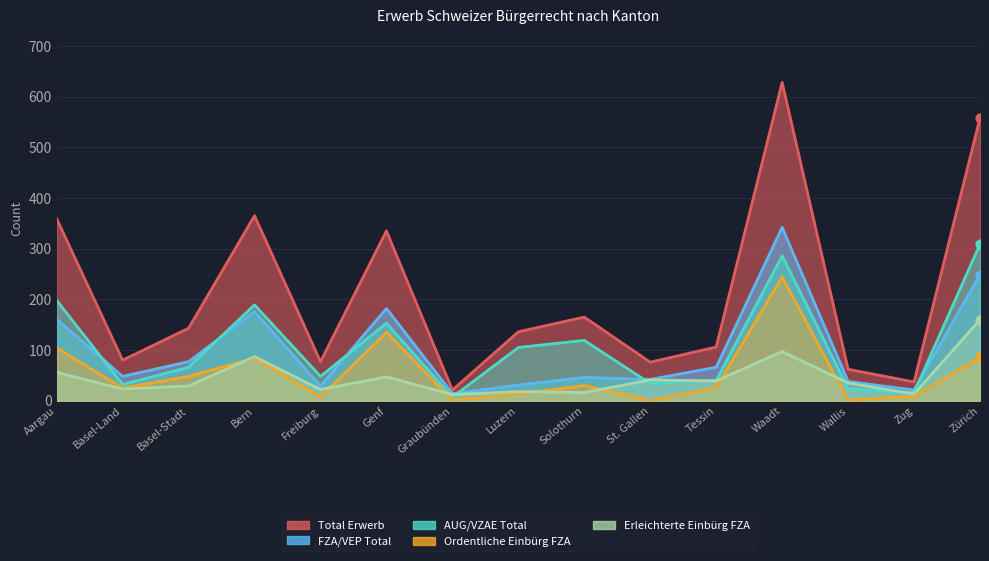

Which series has the largest total across all categories?

Total Erwerb